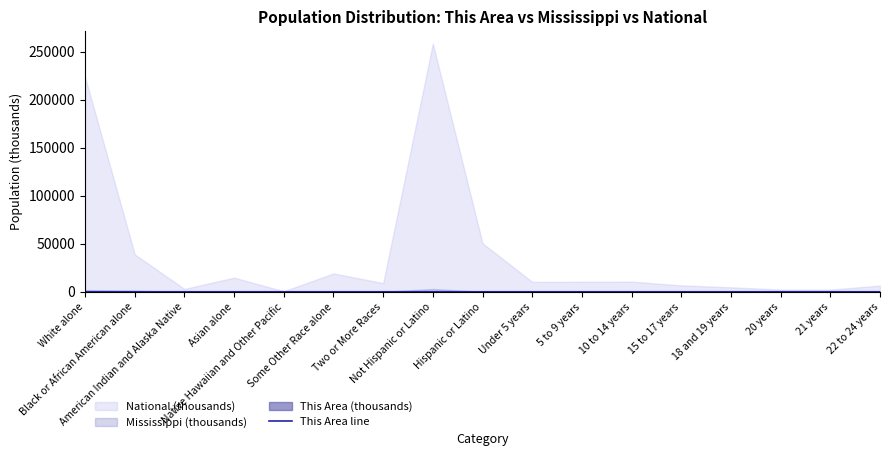

How many interior local valleys (lower than both neighbors) does the data have?

3